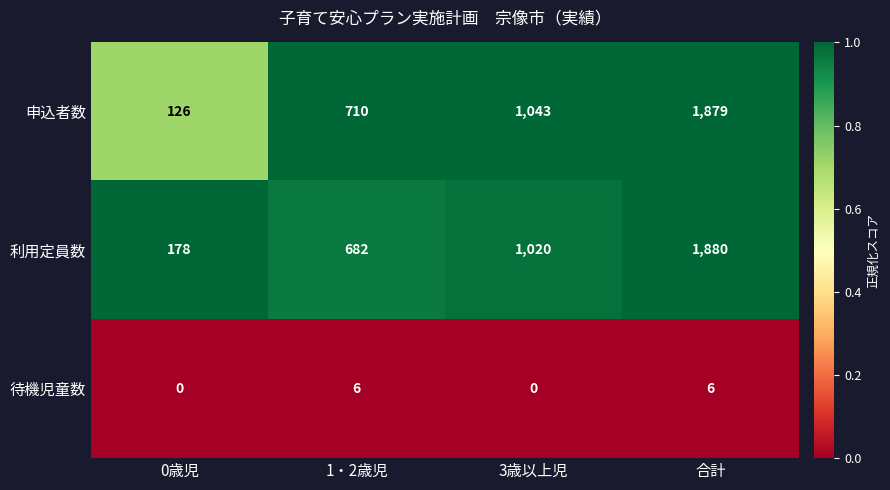

Which series has the largest total across all categories?

利用定員数